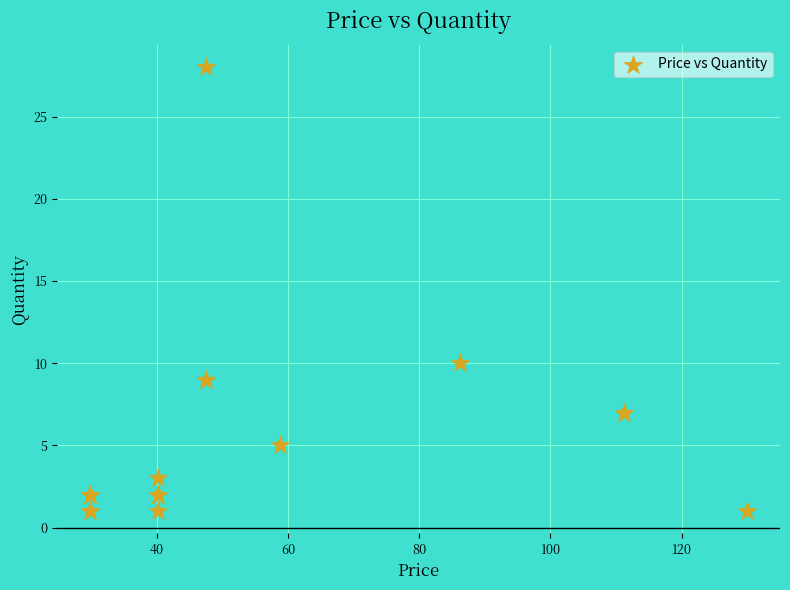

What Y value in the scatter plot is closest to 14?

10